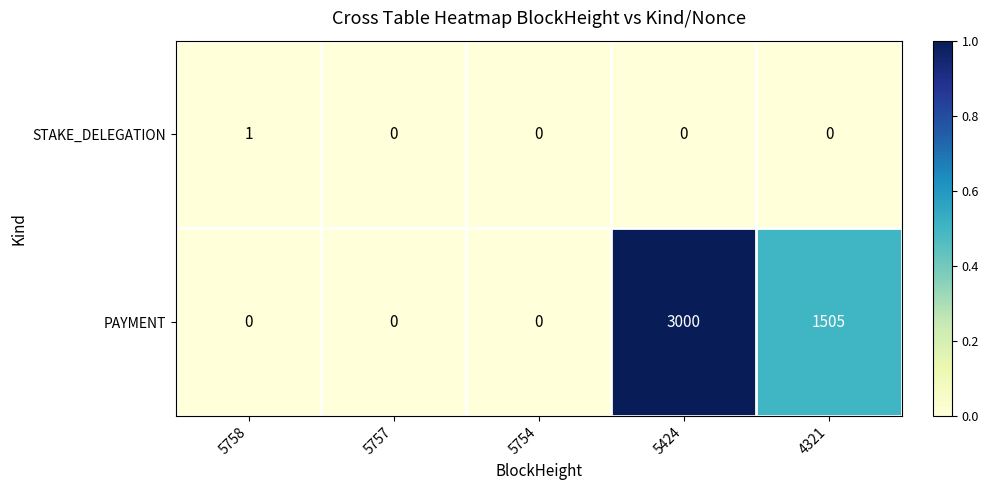

Which series has the widest spread of values?

PAYMENT